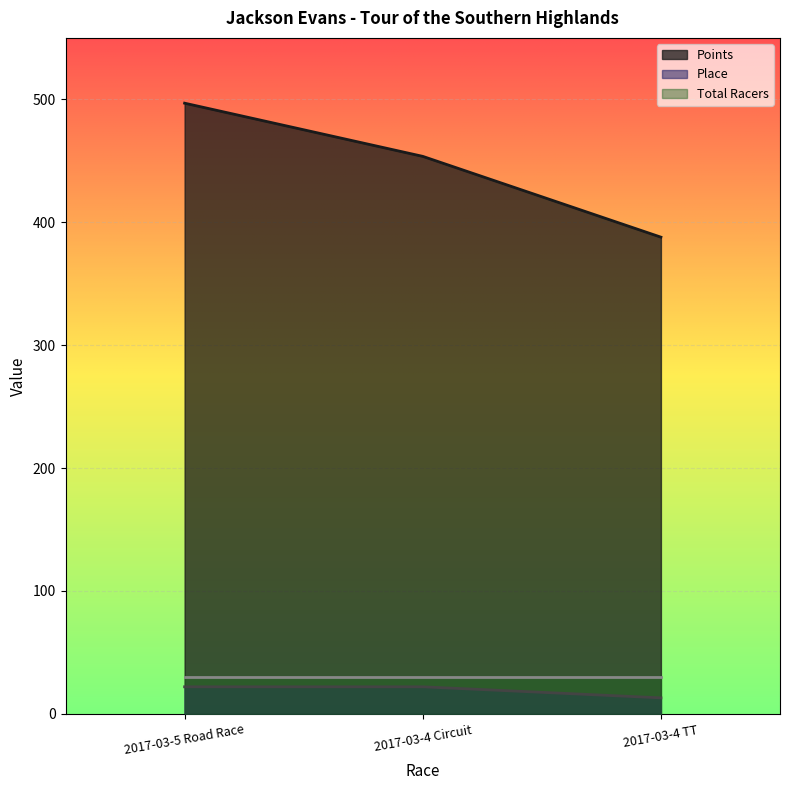

How many values in the Place series are below 22?

1